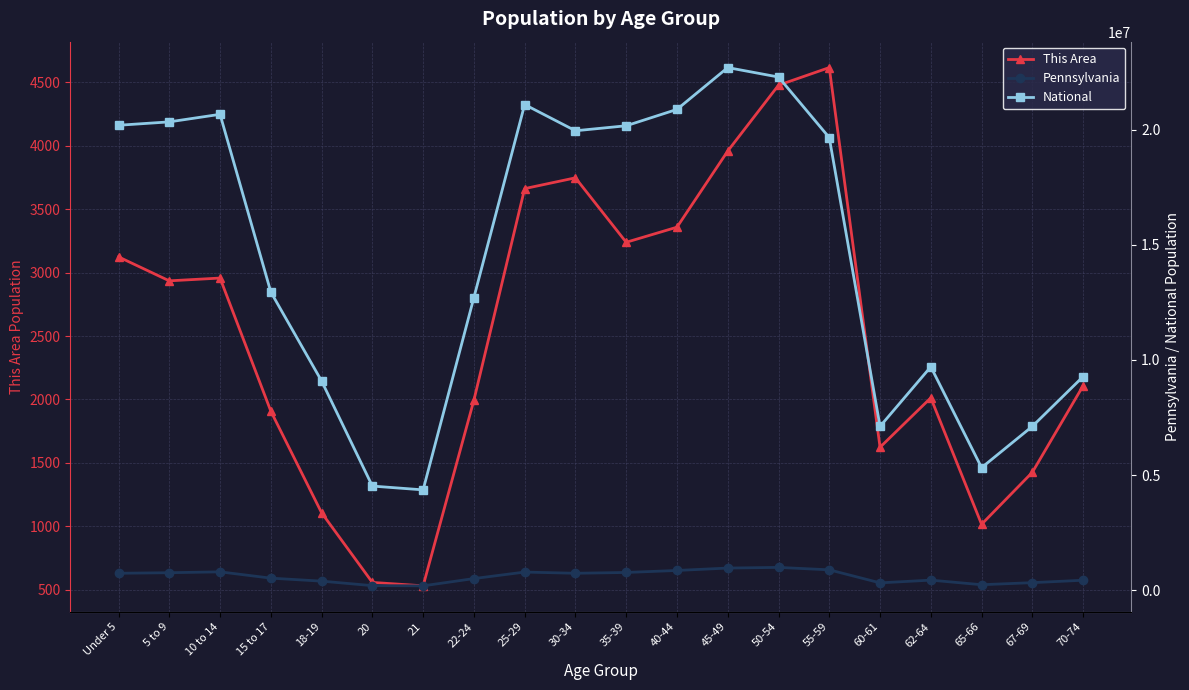

Reading right to left, what are all the values shown in this chart?

This Area: 2108	1426	1016	2013	1623	4616	4477	3958	3358	3239	3747	3662	1994	531	558	1107	1908	2957	2935	3124
Pennsylvania: 426536	321379	231623	430721	312575	879048	984641	955763	851382	764287	729592	781527	498947	183257	191942	387235	517831	791151	753635	729538
National: 9278166	7115361	5319902	9704197	7113727	19664805	22298125	22708591	20890964	20179642	19962099	21101849	12712576	4354294	4519129	9086089	12954254	20677194	20348657	20201362